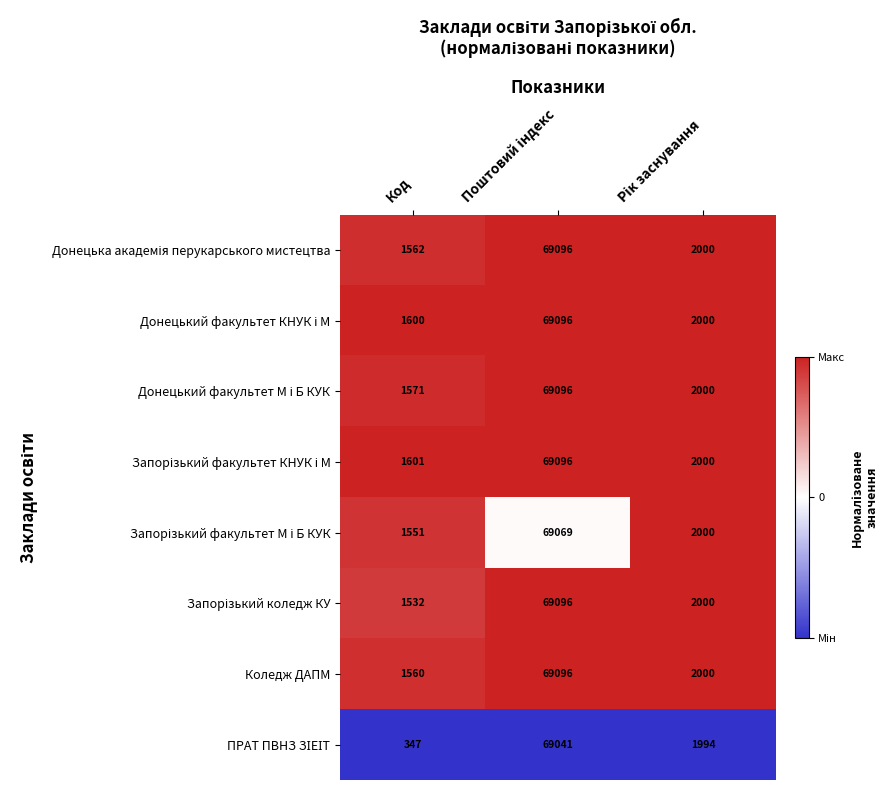

What is the maximum value shown in the chart?

69096